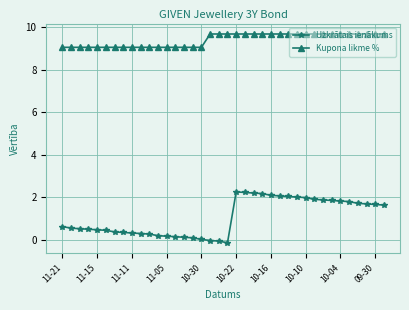

Which series has the largest range (max minus min)?

Uzkrātais ienākums